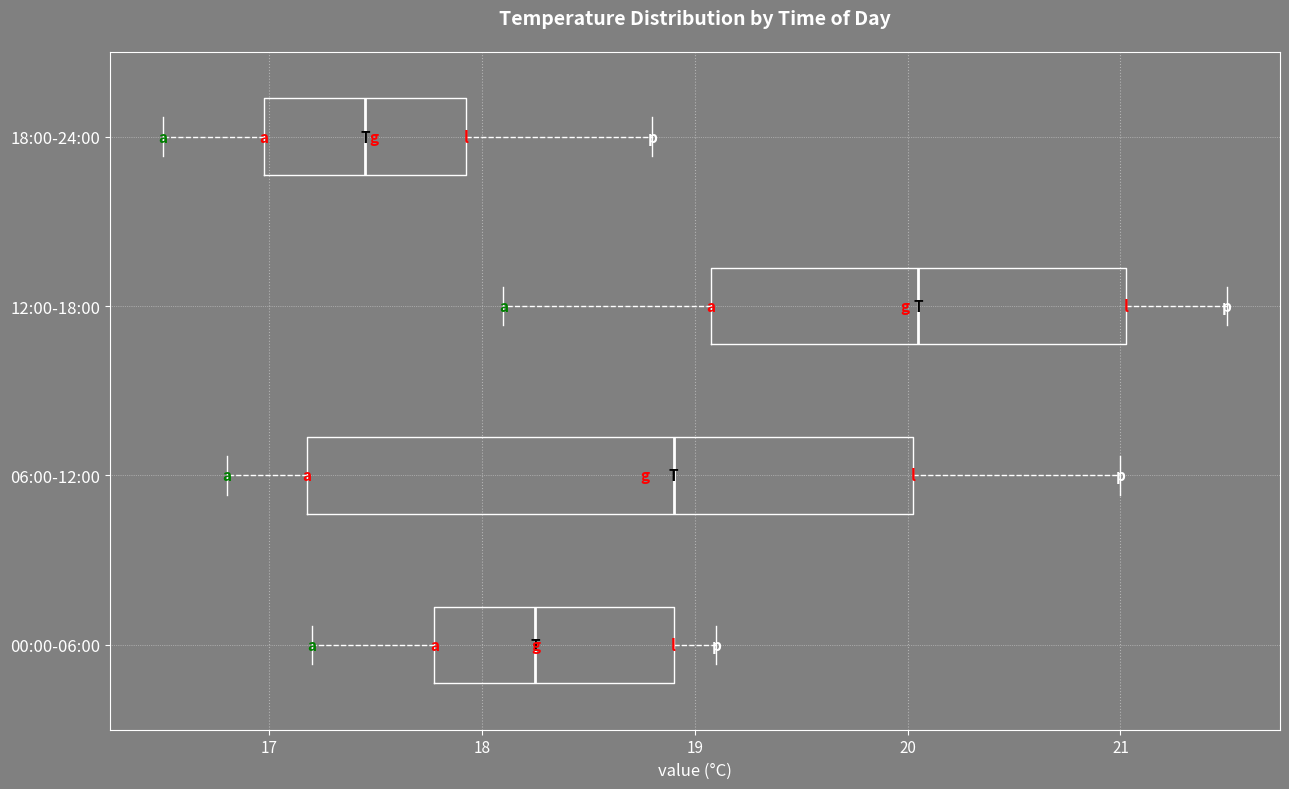

Reading bottom to top, transcribe this box plot: for each box, give where its median line is, the range the box spans, and where its two whiskers end, as read against the x-axis. The values are not printed on the chart, so give them approximately, as read against the axis.

00:00-06:00: median 18.3, box 17.8 to 18.9, whiskers 17.2 to 19.1
06:00-12:00: median 18.9, box 17.2 to 20.0, whiskers 16.8 to 21.0
12:00-18:00: median 20.1, box 19.1 to 21.0, whiskers 18.1 to 21.5
18:00-24:00: median 17.5, box 17.0 to 17.9, whiskers 16.5 to 18.8